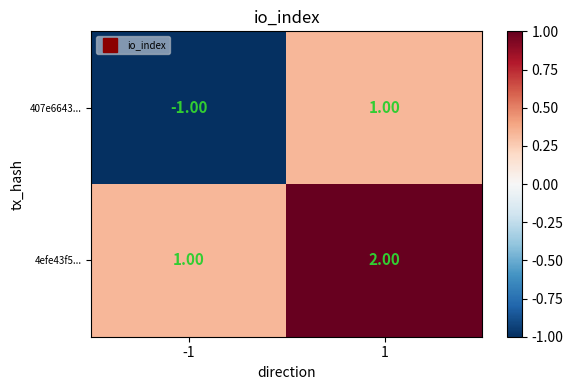

At 1, list the series in order from largest to smallest.

4efe43f5..., 407e6643...